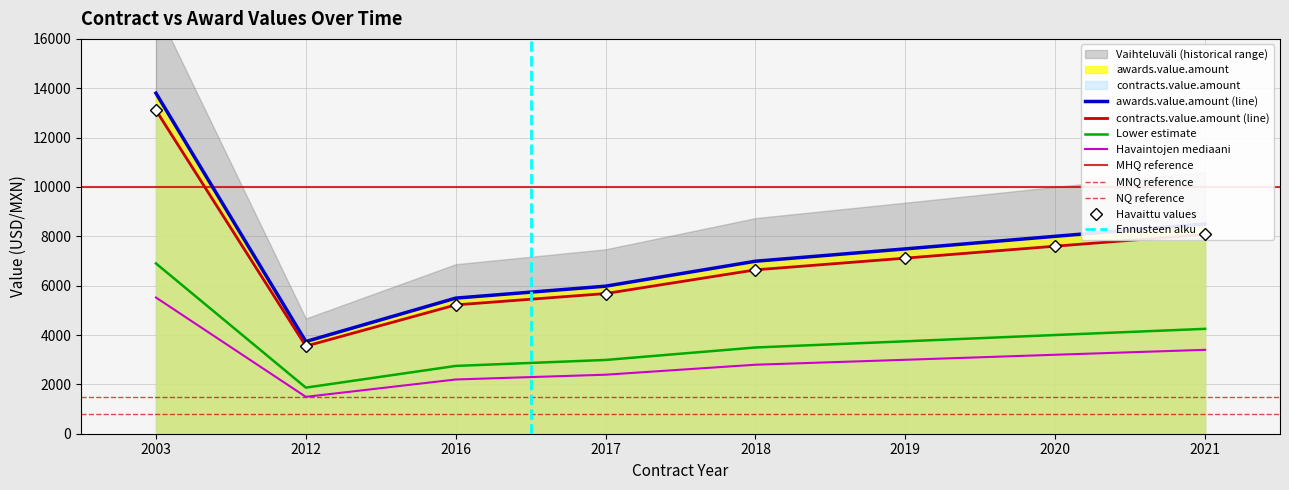

What is the average value of the awards.value.amount series?

7498.8